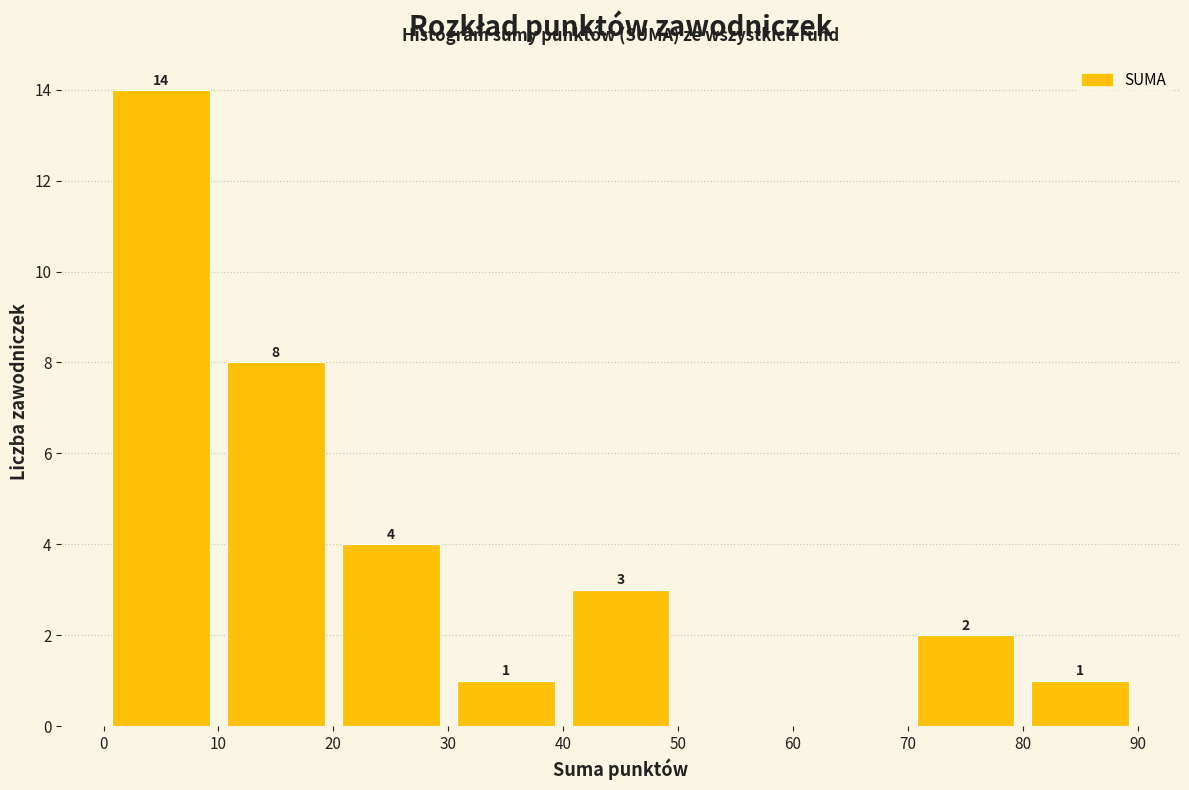

Over which range of the x-axis is the bar tallest?

0 to 10